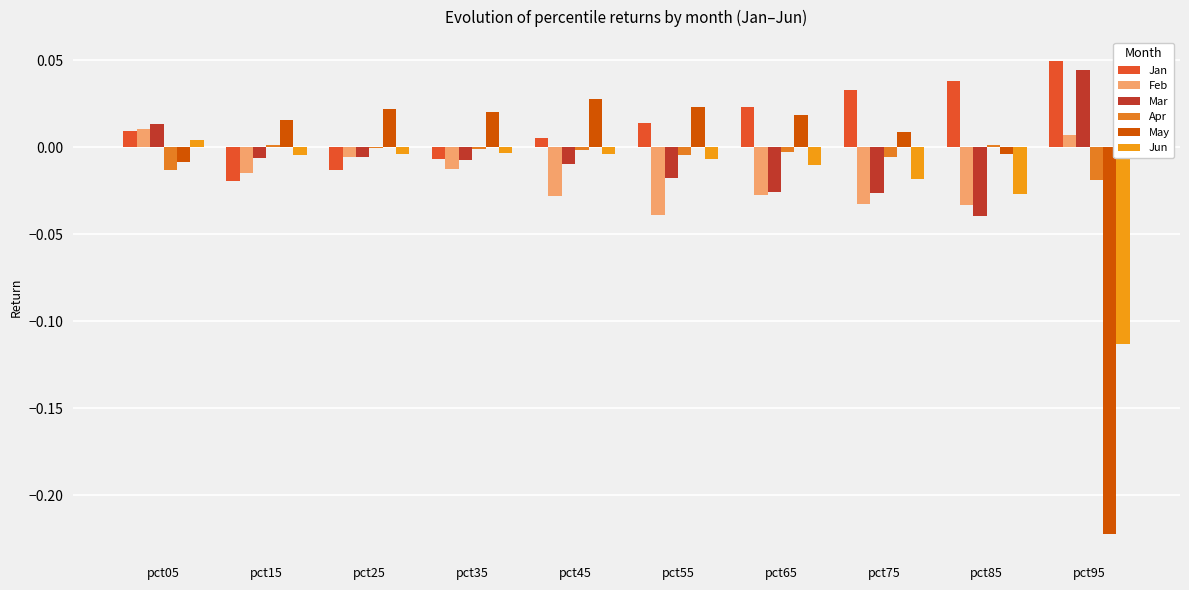

Which series has the largest range (max minus min)?

May